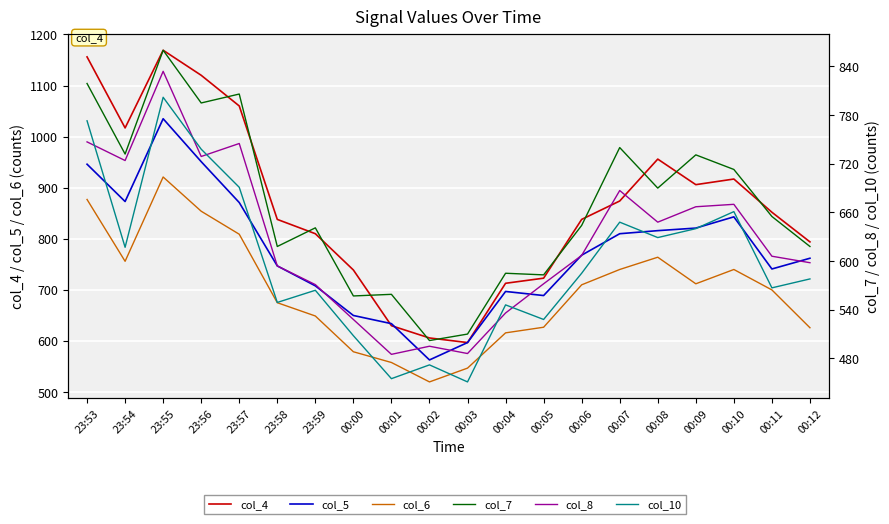

Reading left to right, list all the values displayed in this chart.

col_4: 23:53=1156	23:54=1017	23:55=1169	23:56=1120	23:57=1060	23:58=838	23:59=810	00:00=739	00:01=630	00:02=606	00:03=597	00:04=713	00:05=723	00:06=838	00:07=874	00:08=956	00:09=906	00:10=917	00:11=852	00:12=794
col_5: 23:53=946	23:54=873	23:55=1035	23:56=951	23:57=871	23:58=747	23:59=708	00:00=650	00:01=634	00:02=563	00:03=597	00:04=697	00:05=689	00:06=768	00:07=810	00:08=816	00:09=821	00:10=843	00:11=741	00:12=762
col_6: 23:53=877	23:54=756	23:55=921	23:56=854	23:57=809	23:58=675	23:59=649	00:00=579	00:01=558	00:02=520	00:03=547	00:04=616	00:05=627	00:06=710	00:07=740	00:08=764	00:09=712	00:10=740	00:11=700	00:12=626
col_7: 23:53=819	23:54=732	23:55=860	23:56=795	23:57=806	23:58=618	23:59=641	00:00=557	00:01=559	00:02=502	00:03=510	00:04=585	00:05=583	00:06=644	00:07=740	00:08=690	00:09=731	00:10=713	00:11=655	00:12=618
col_8: 23:53=747	23:54=724	23:55=834	23:56=729	23:57=745	23:58=594	23:59=571	00:00=528	00:01=485	00:02=495	00:03=486	00:04=536	00:05=572	00:06=607	00:07=687	00:08=648	00:09=667	00:10=670	00:11=606	00:12=598
col_10: 23:53=773	23:54=617	23:55=802	23:56=738	23:57=691	23:58=549	23:59=564	00:00=508	00:01=455	00:02=472	00:03=451	00:04=546	00:05=528	00:06=585	00:07=648	00:08=629	00:09=640	00:10=661	00:11=567	00:12=578